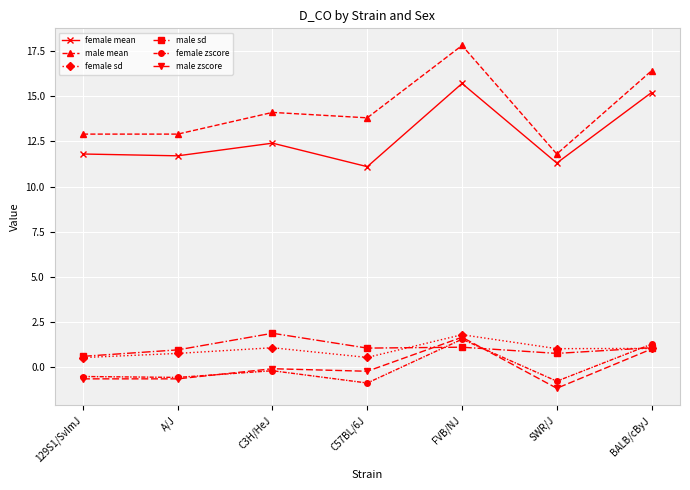

Which series has the widest spread of values?

male mean